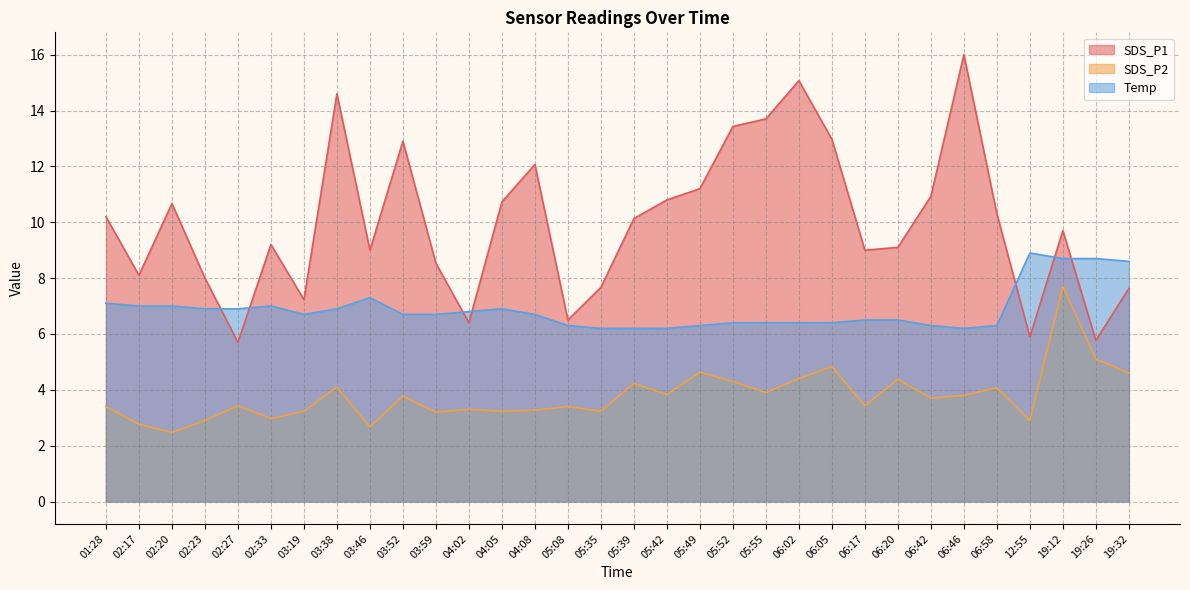

Where is the first local minimum for SDS_P2?

02:20